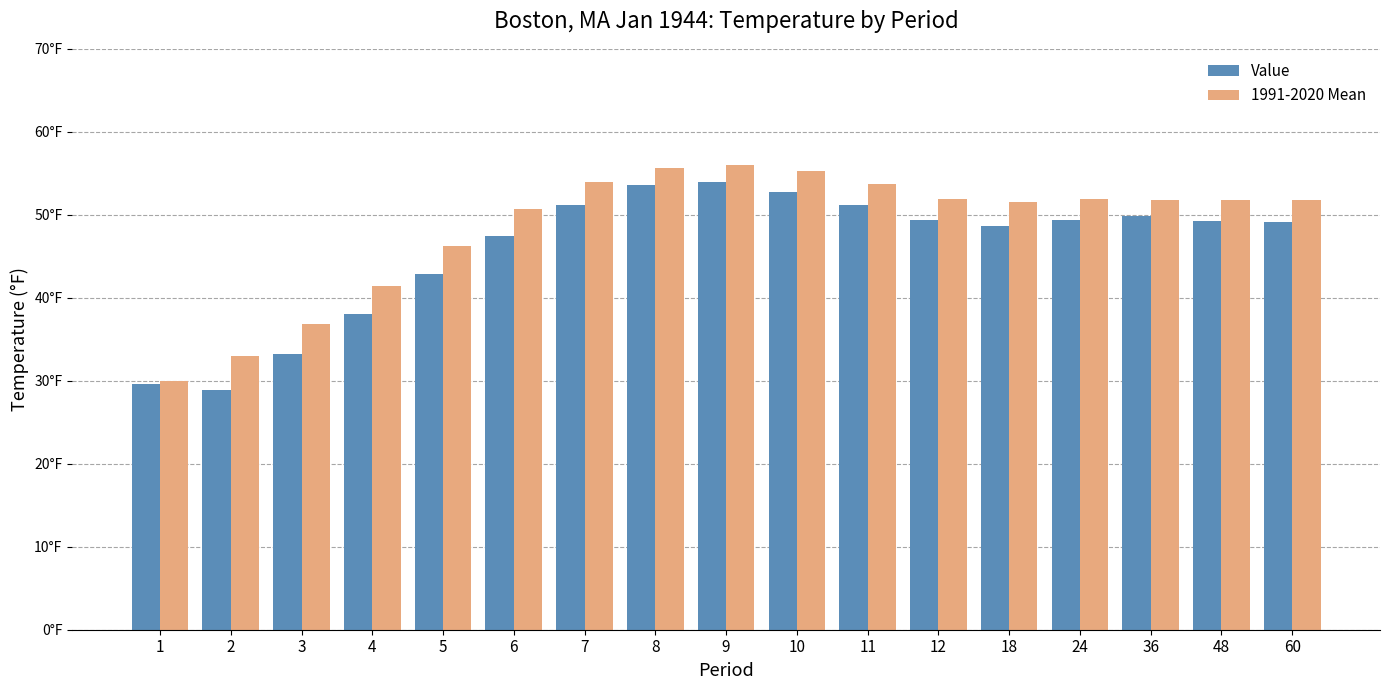

The value of 1991-2020 Mean at 8 is 85.8. True or false?

False